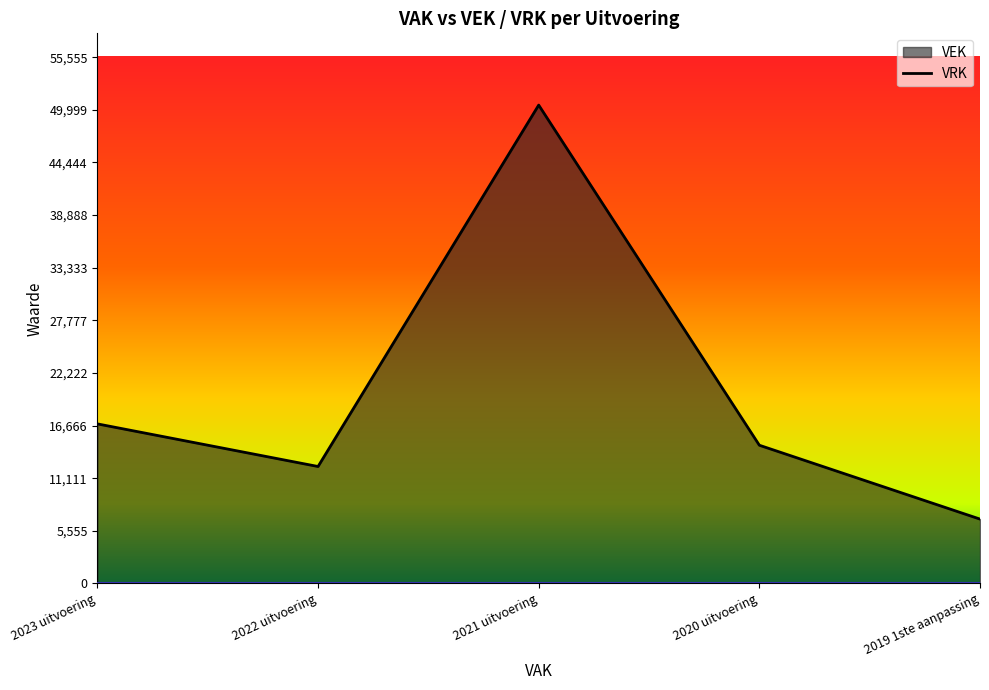

Reading left to right, list all the values displayed in this chart.

2023 uitvoering=16849	2022 uitvoering=12350	2021 uitvoering=50505	2020 uitvoering=14595	2019 1ste aanpassing=6798